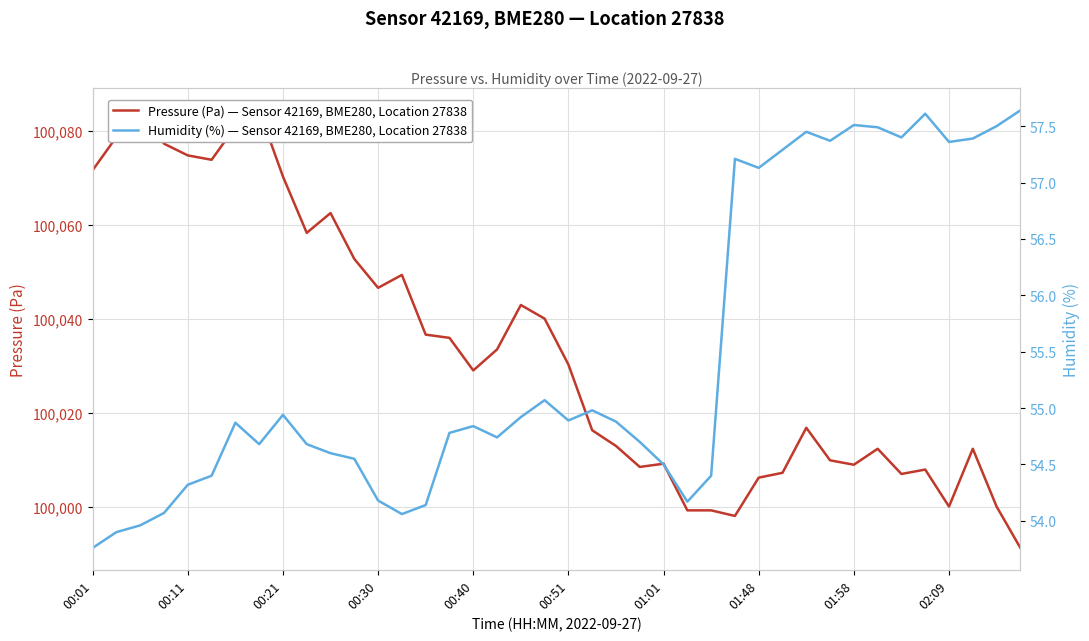

Reading left to right, extract all data points from this chart.

Pressure (Pa) — Sensor 42169, BME280, Location 27838: 100071.7	100078.8	100084.2	100077.3	100074.8	100073.9	100080.9	100084.4	100070.3	100058.3	100062.6	100052.8	100046.6	100049.4	100036.7	100036.0	100029.0	100033.5	100043.0	100040.1	100030.3	100016.3	100012.9	100008.5	100009.2	99999.2	99999.2	99998.0	100006.2	100007.2	100016.8	100009.9	100008.9	100012.3	100007.0	100007.9	100000.0	100012.3	100000.0	99991.2
Humidity (%) — Sensor 42169, BME280, Location 27838: 53.8	53.9	54.0	54.1	54.3	54.4	54.9	54.7	54.9	54.7	54.6	54.5	54.2	54.1	54.1	54.8	54.8	54.7	54.9	55.1	54.9	55.0	54.9	54.7	54.5	54.2	54.4	57.2	57.1	57.3	57.5	57.4	57.5	57.5	57.4	57.6	57.4	57.4	57.5	57.6